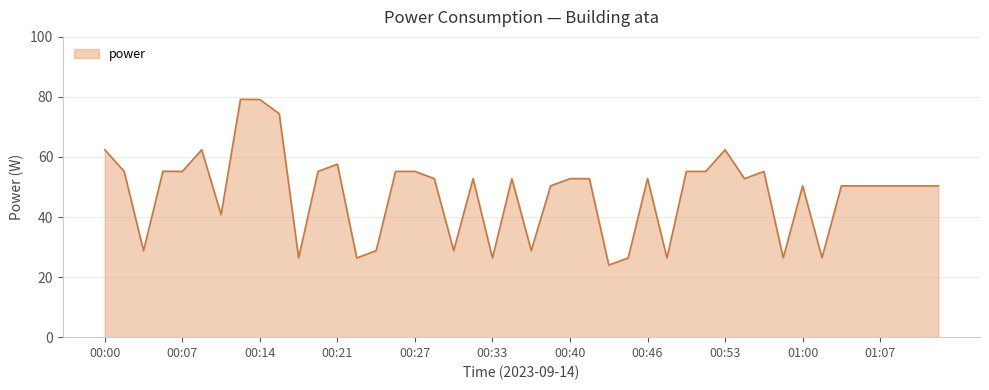

What is the smallest value displayed?

24.0